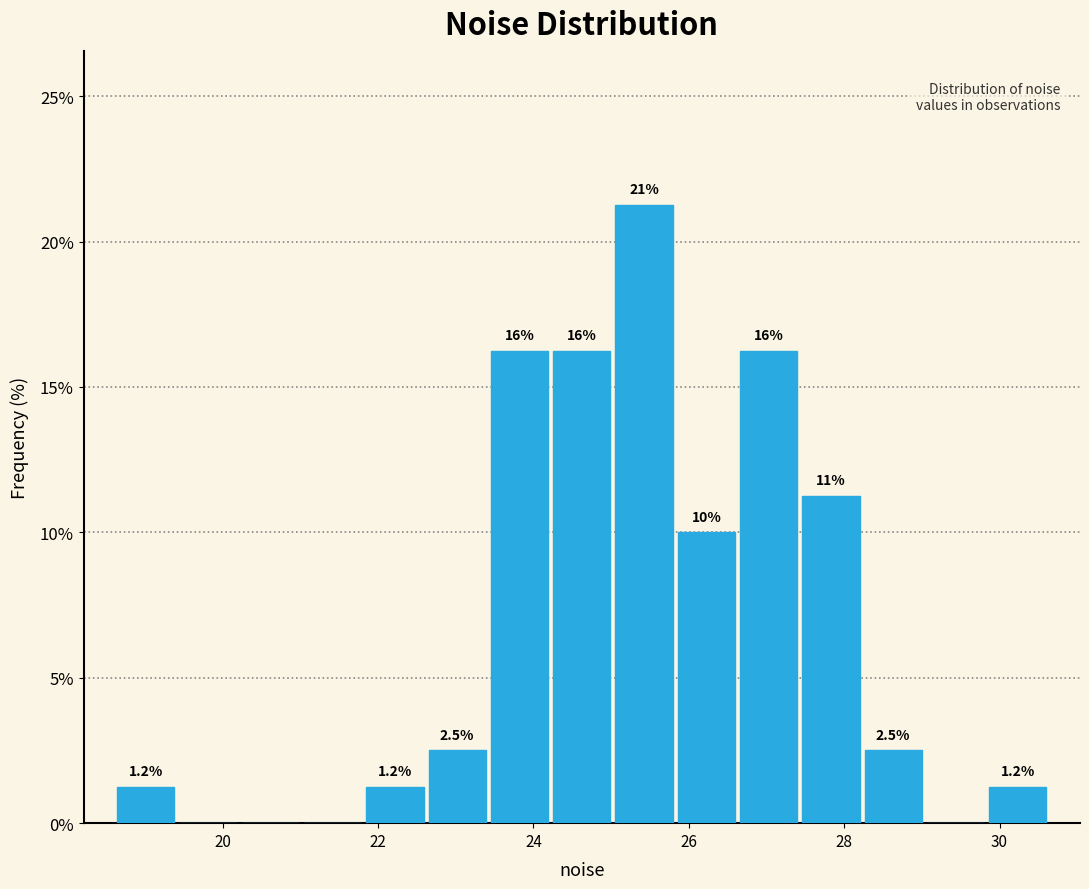

Over which range of the x-axis is the bar tallest?

25.0 to 25.8